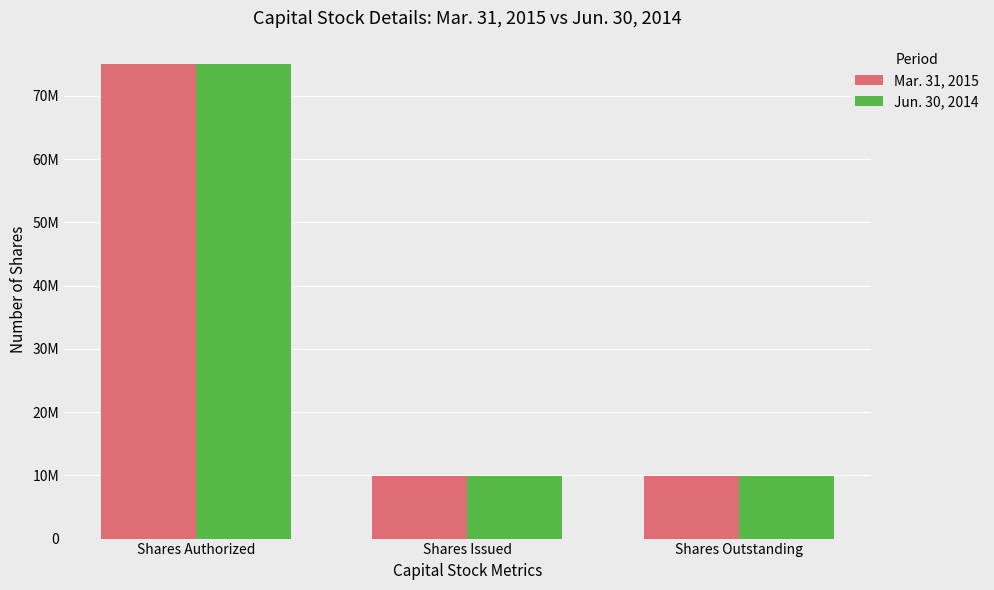

What are all the series names shown in the legend?

Mar. 31, 2015, Jun. 30, 2014